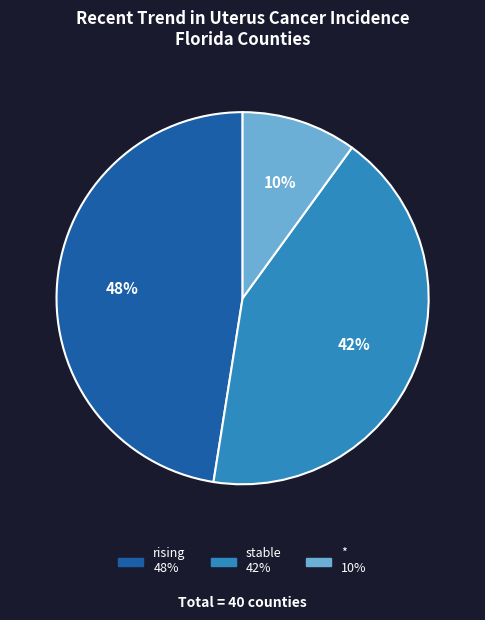

Which category has the smallest portion of the pie?

*